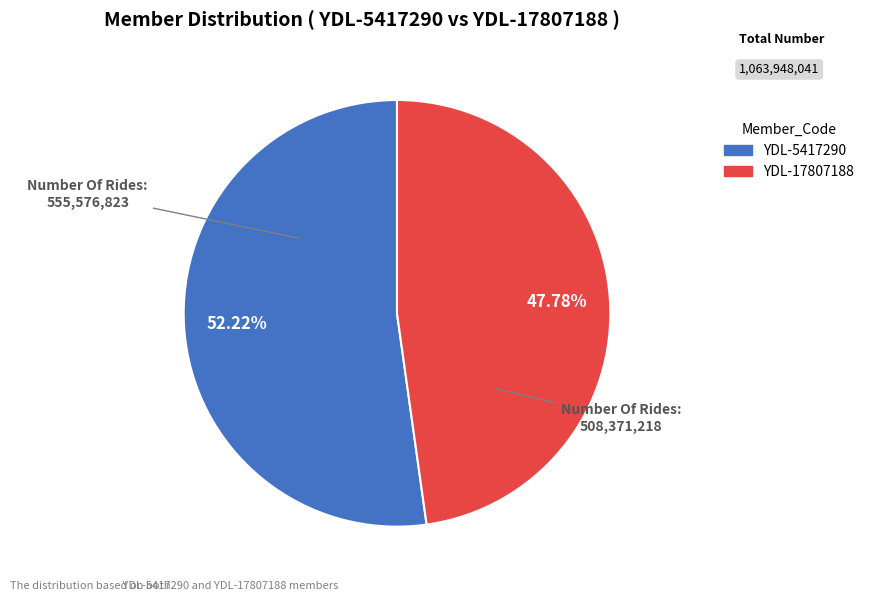

How much of the chart is everything except YDL-17807188?

52.2%